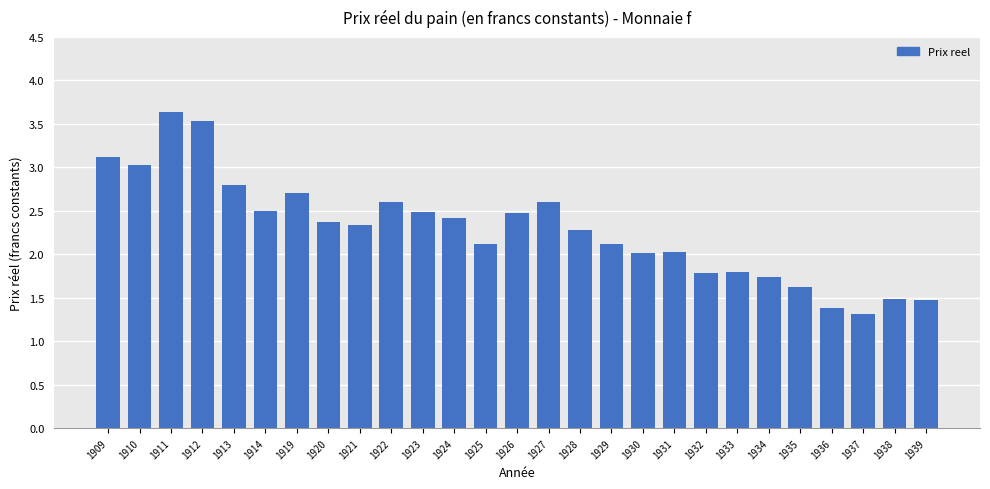

What is the difference between the second highest and second lowest values?

2.1